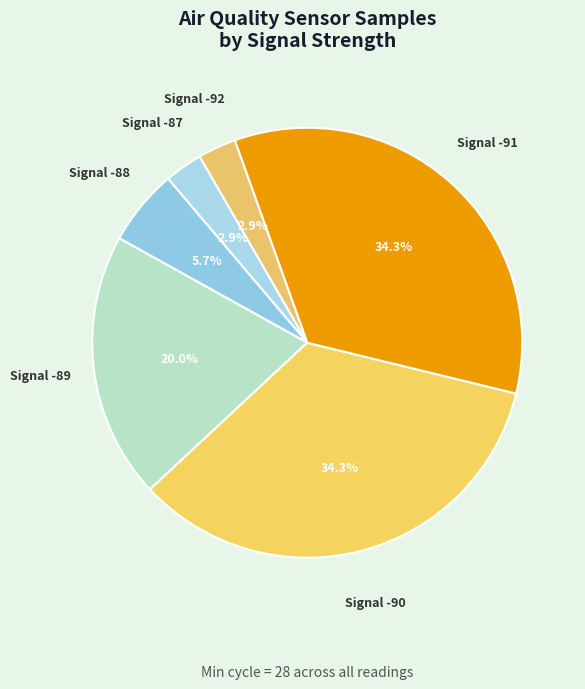

Count the number of slices in the pie.

6